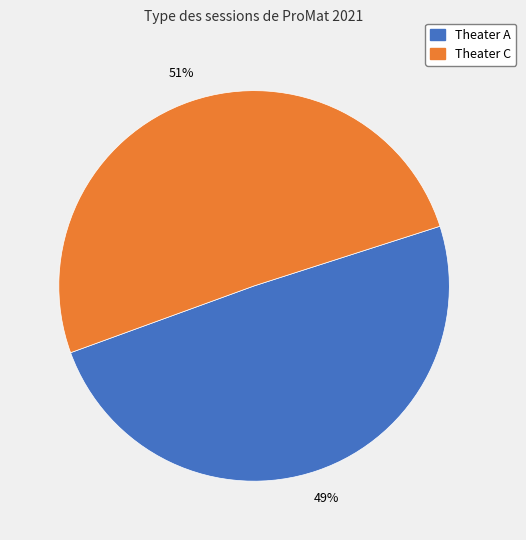

Does Theater C account for over 50% of the chart?

Yes